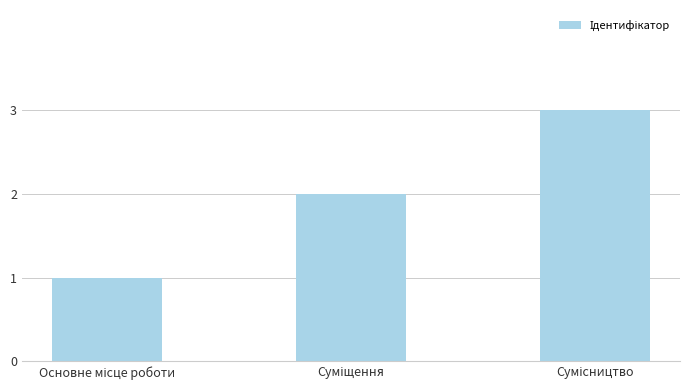

What is the greatest value displayed?

3